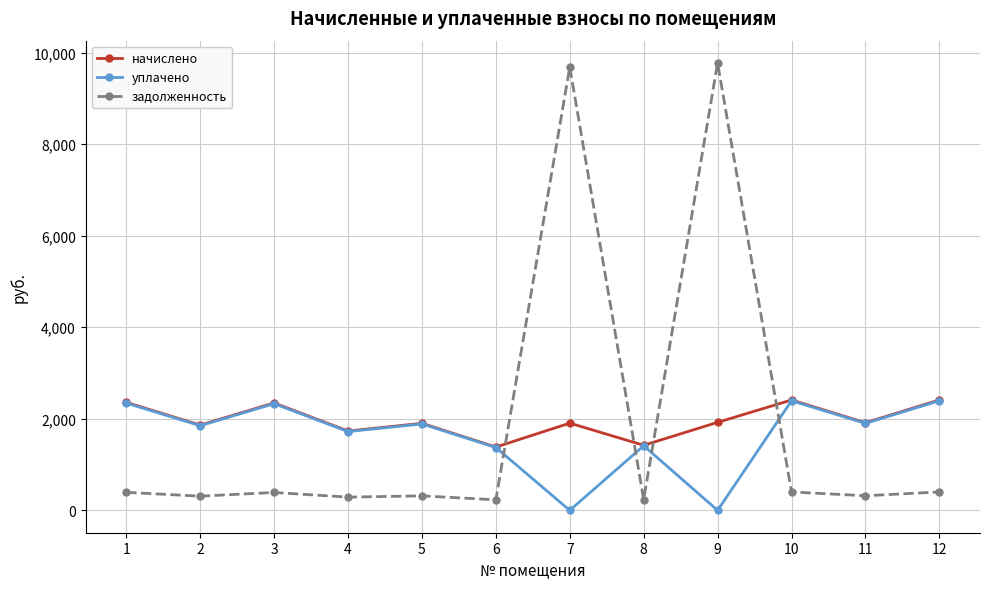

What is the average value of the задолженность series?

1895.2